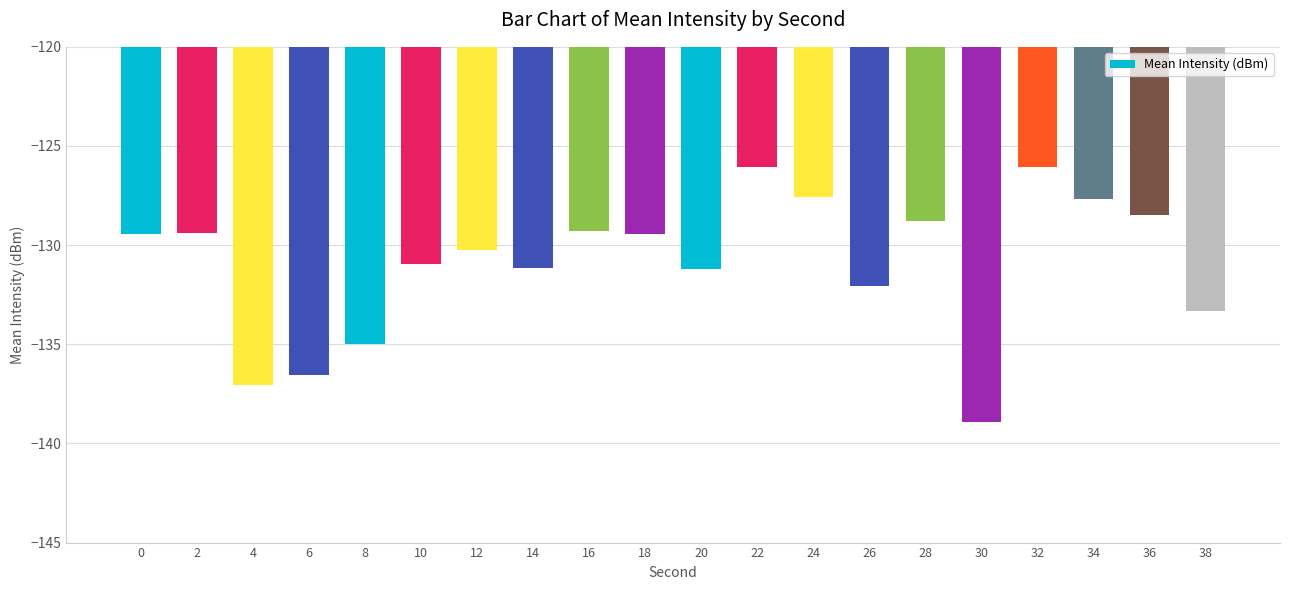

What is the change in value from 28 to 30?

-10.1